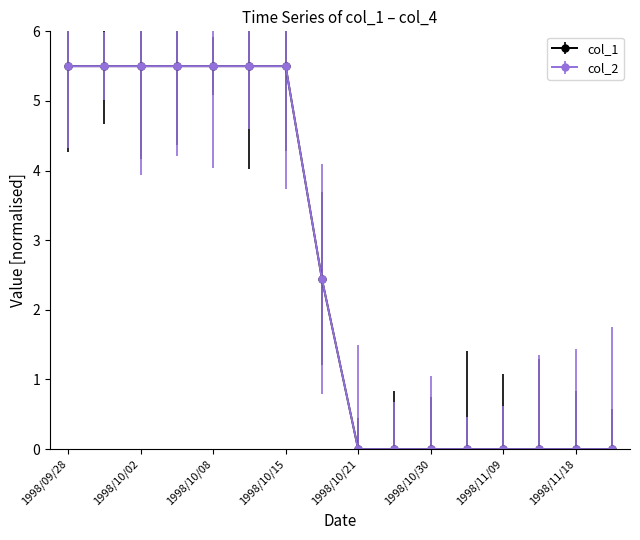

Does the chart have visible grid lines?

No